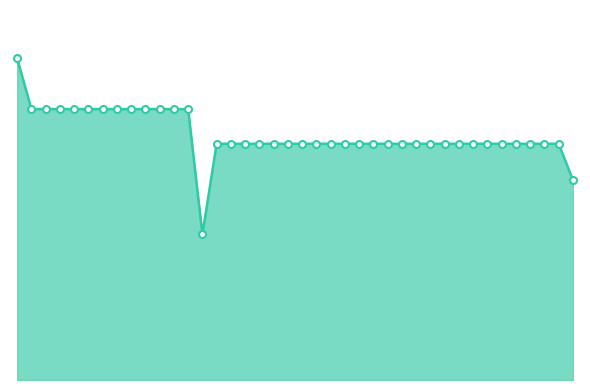

What is the label of the 4th point from the left?

1999-W03